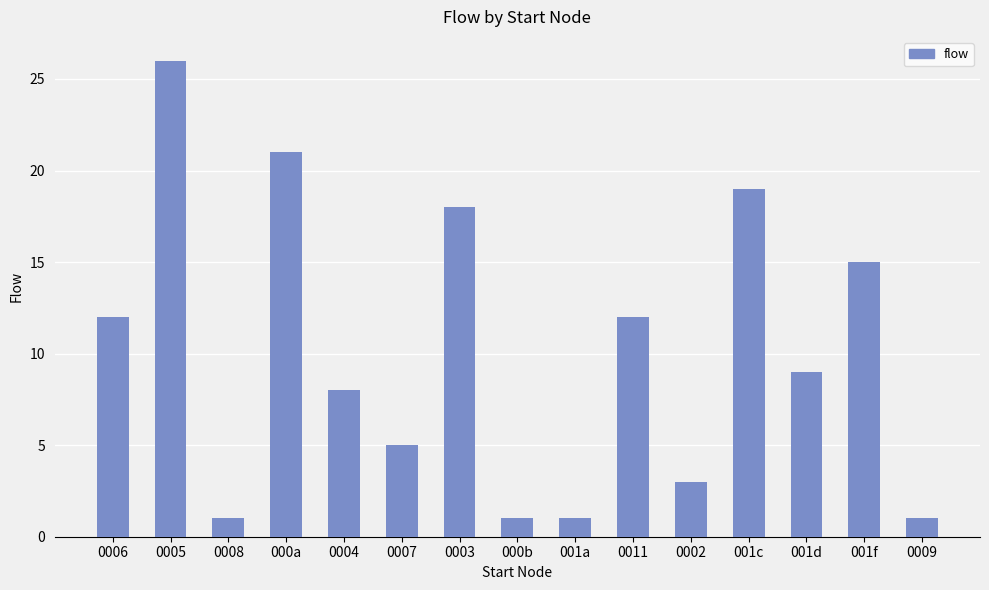

What is the label of the 13th bar from the right?

0008